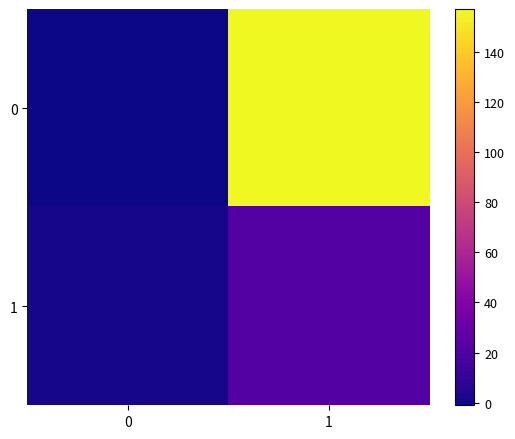

What is the maximum value shown in the chart?

157